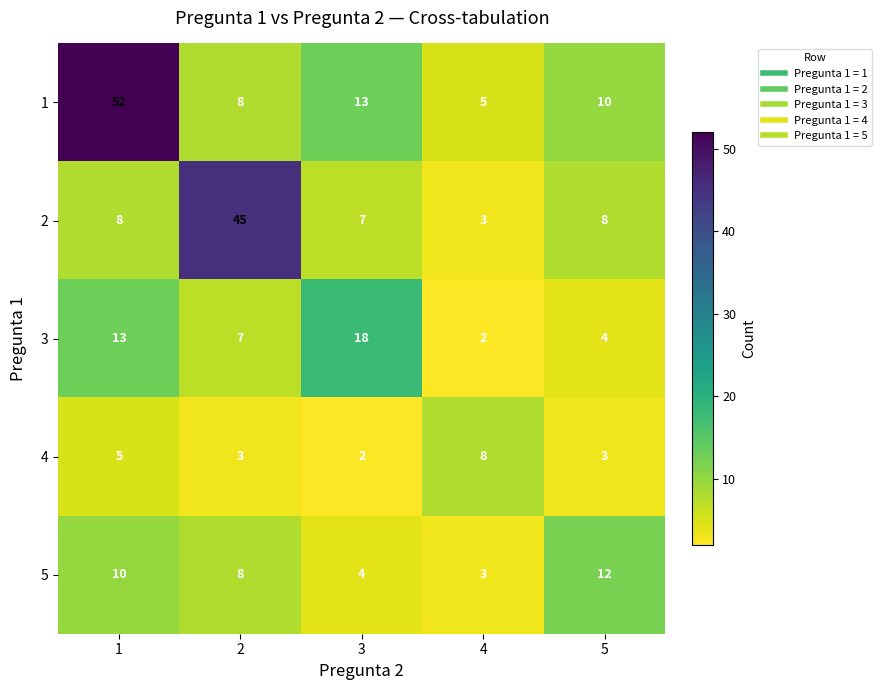

The value of 4 at 1 is 5. True or false?

True